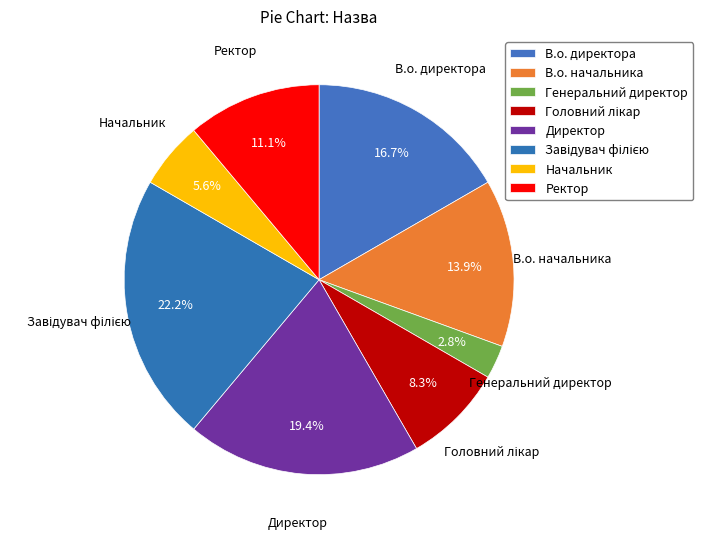

What percentage is the Директор slice, to the nearest percent?

19%